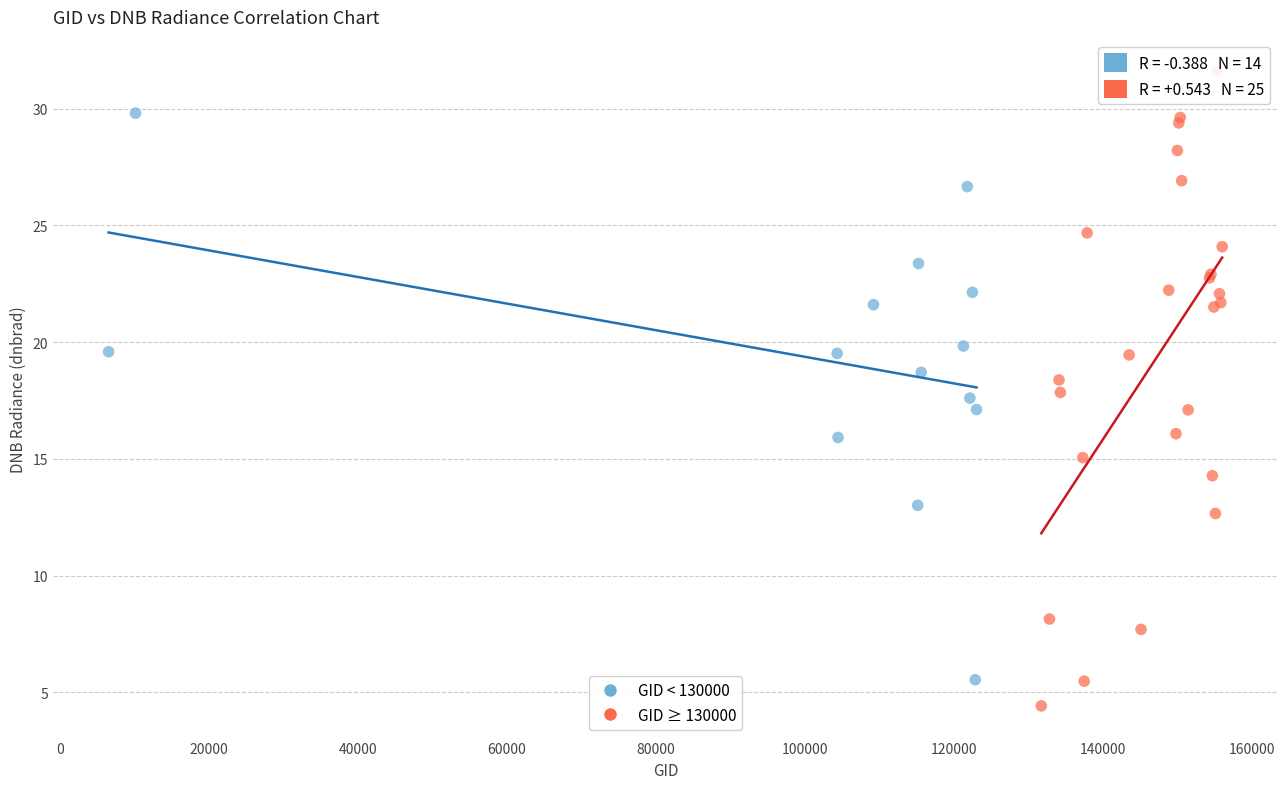

Which series reaches the maximum Y coordinate?

GID ≥ 130000